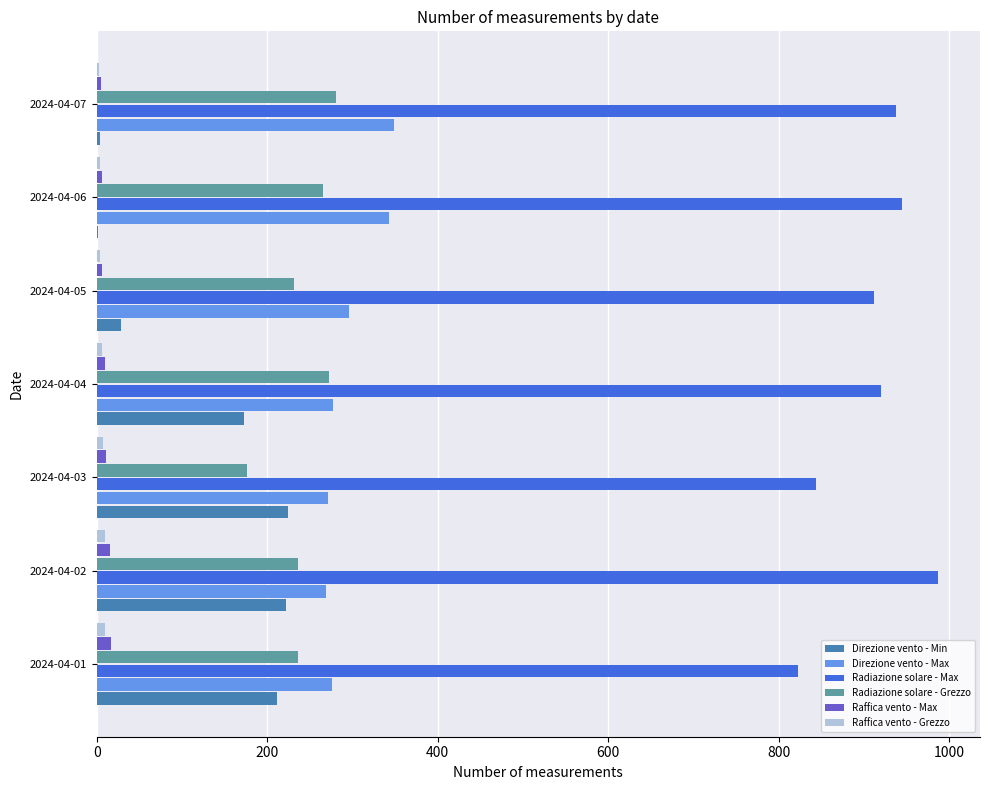

Which category has the highest value in the Radiazione solare - Max series?

2024-04-02